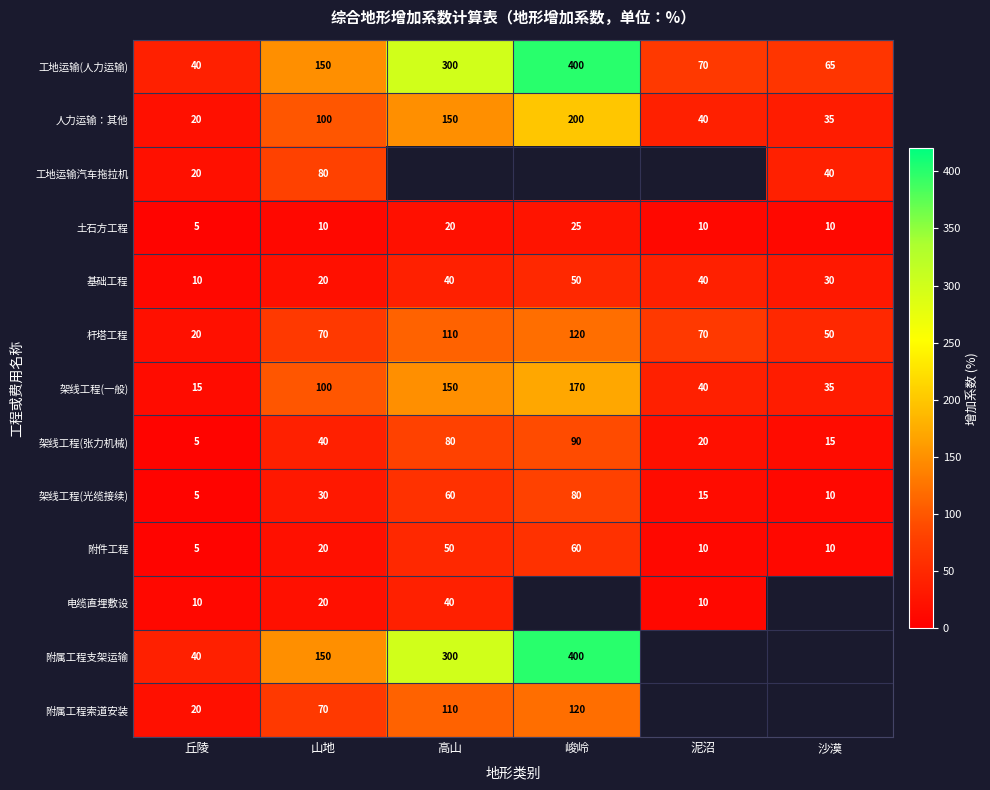

What is the sum of the 架线工程(光缆接续) values at 峻岭 and 高山?

140